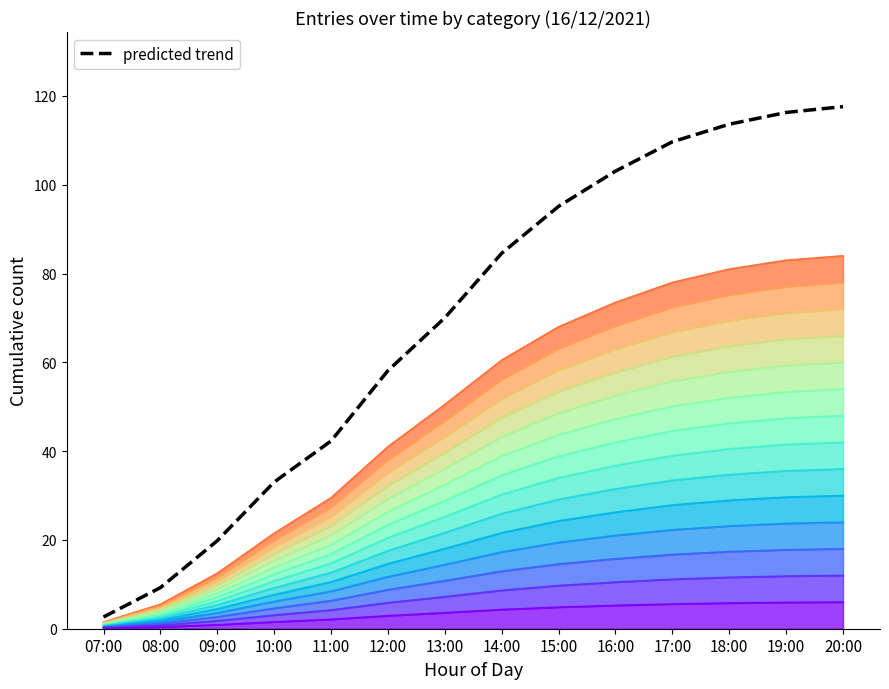

What is the sum of the values at 17:00 and 10:00?

142.7